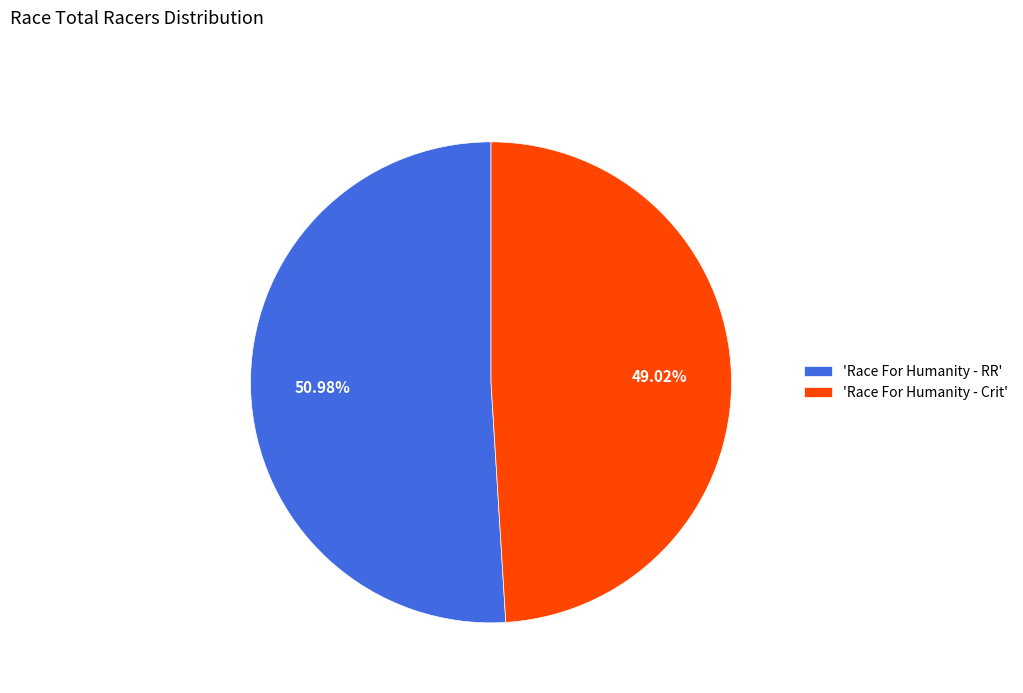

Is the sum of 'Race For Humanity - Crit' and 'Race For Humanity - RR' greater than half?

Yes